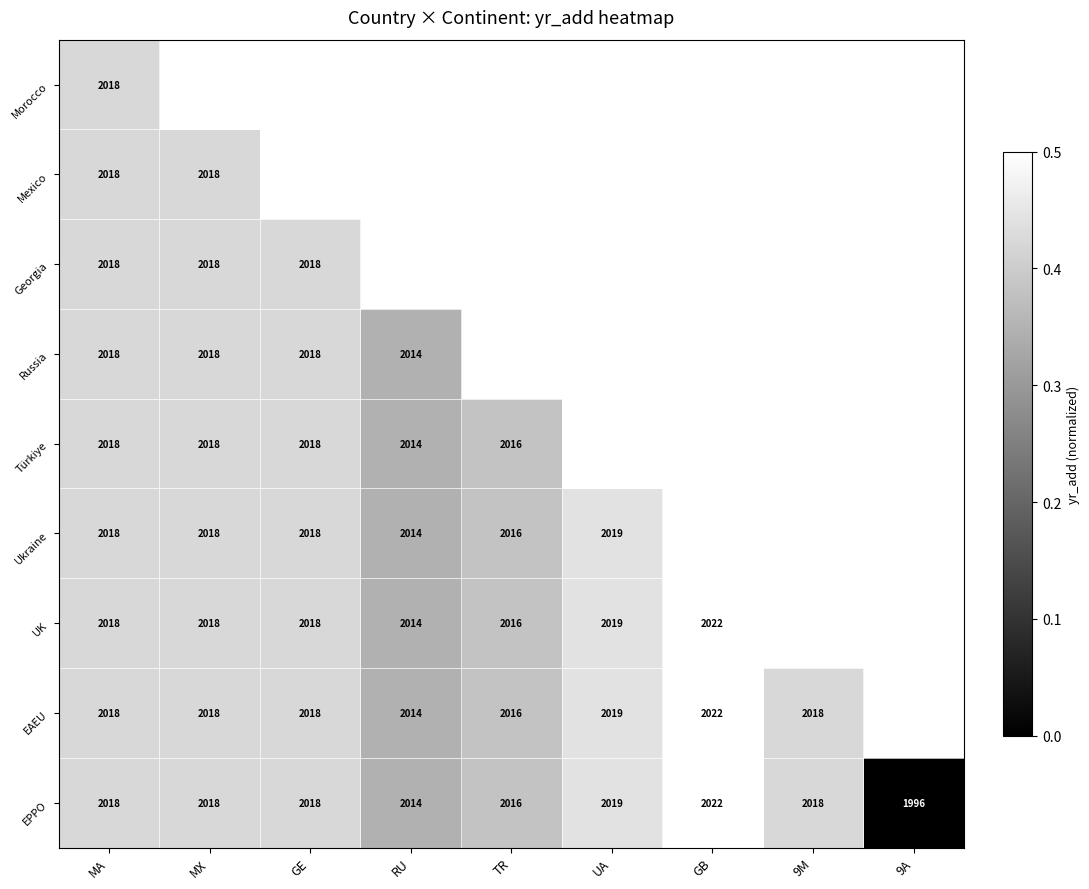

Which category has the highest value in the EPPO series?

GB